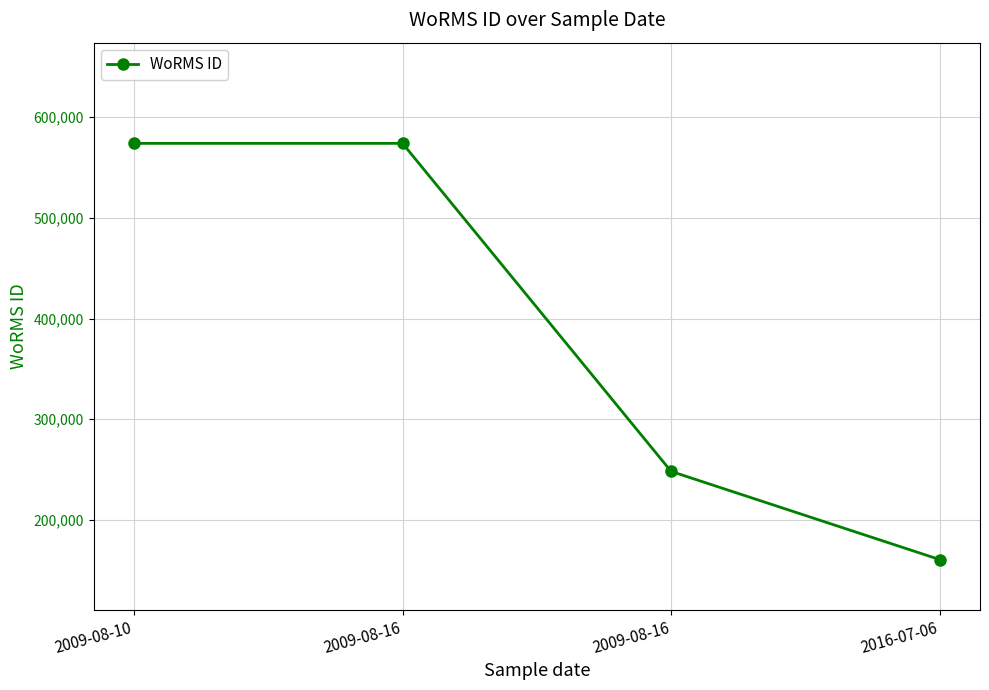

How many data points are less than 573932?

2